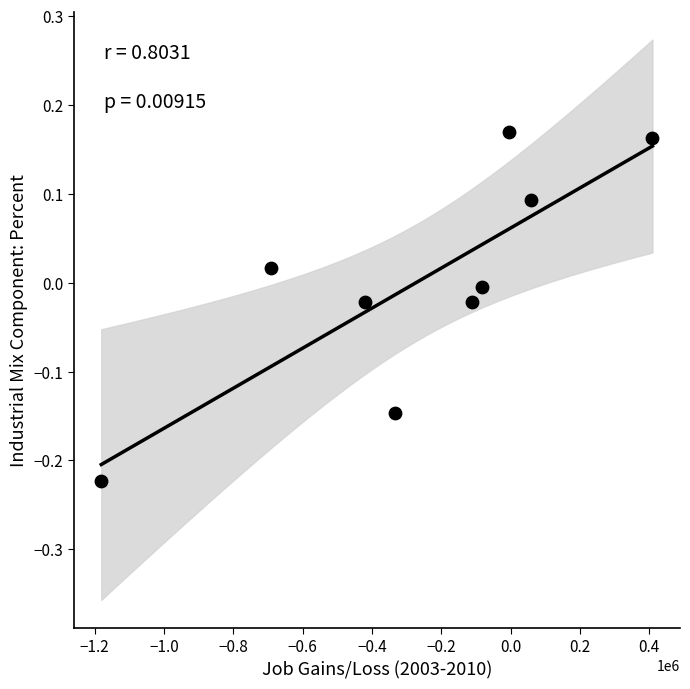

What is the average X value?

-261396.2